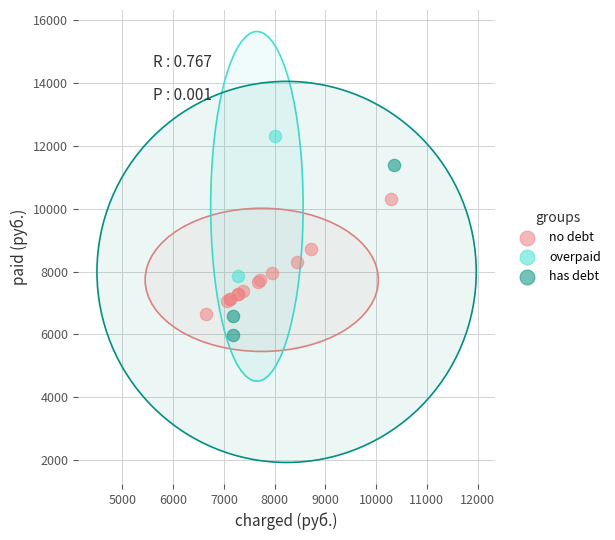

What are all the series names shown in the legend?

no debt, overpaid, has debt